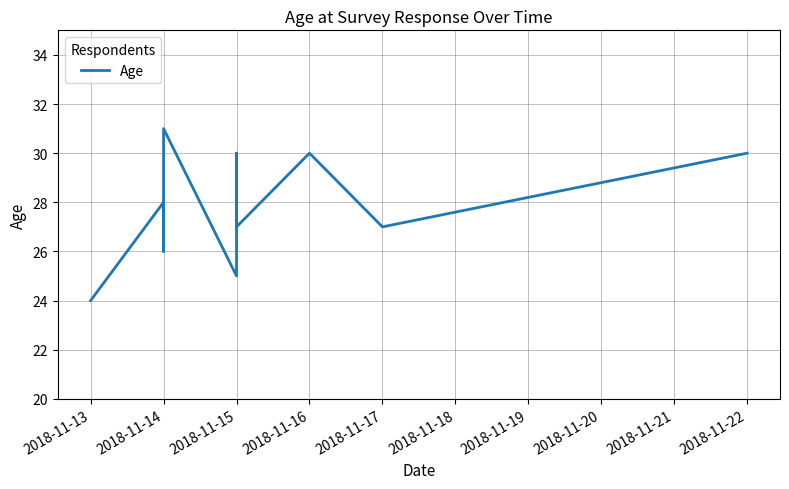

What is the difference between the second highest and minimum values?

6